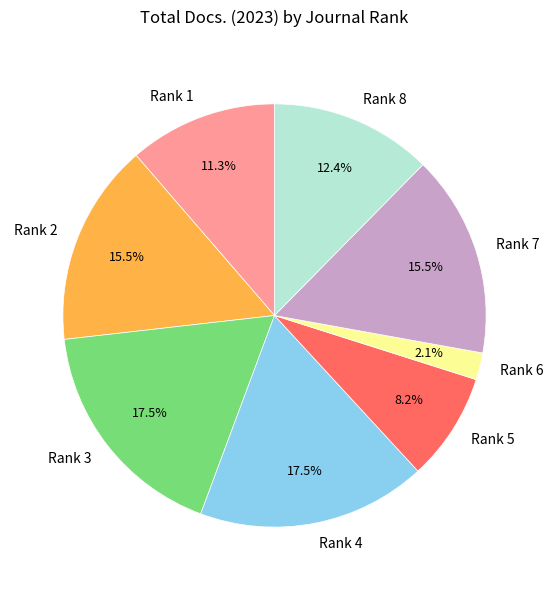

The Rank 7 slice represents 25% of the pie. True or false?

False